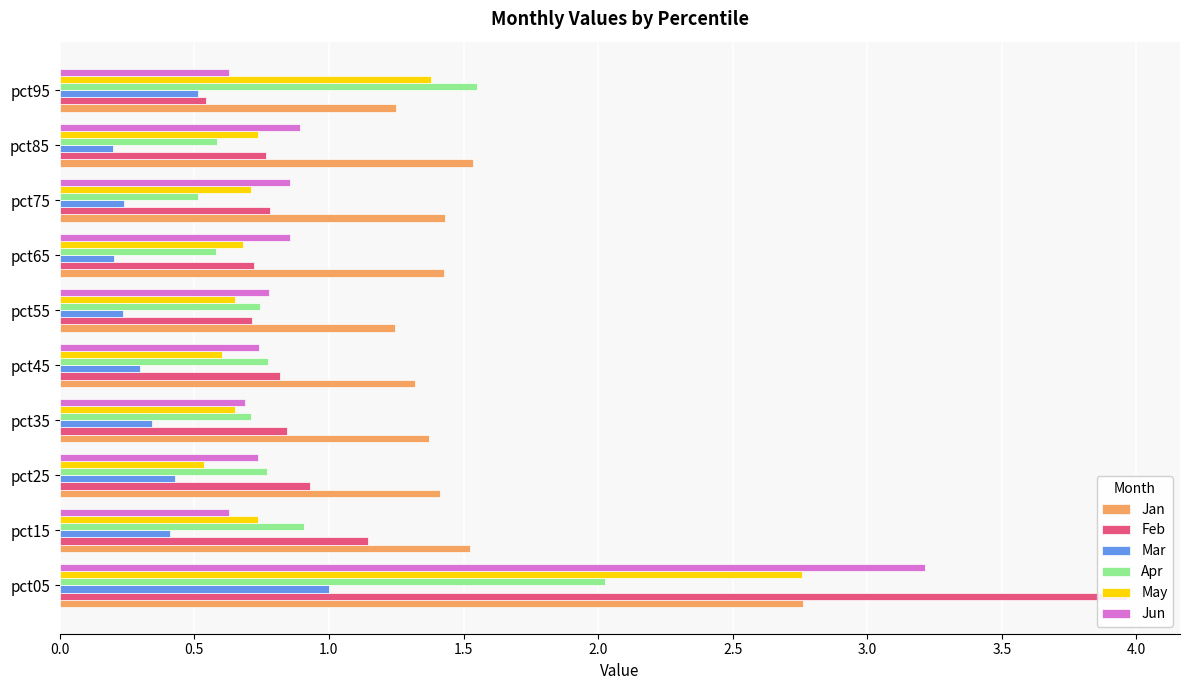

How many data points does each series have?

10